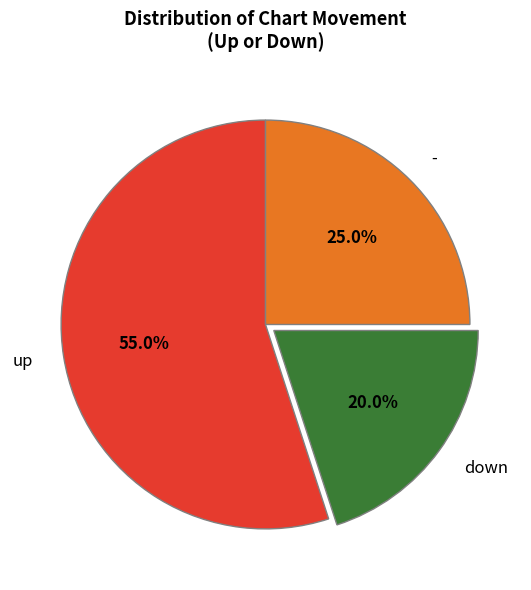

Is there any slice that represents more than half of the pie?

Yes